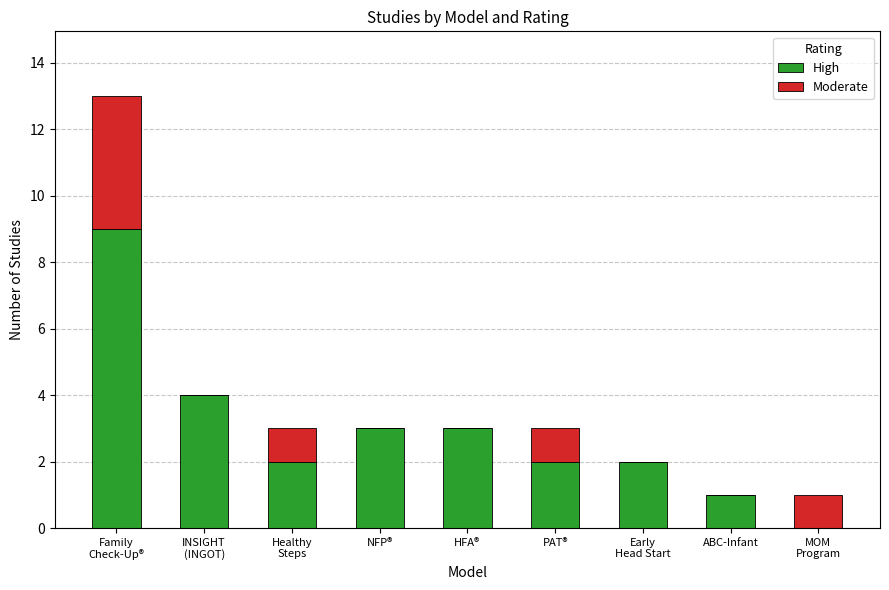

What is the total value across all series at MOM
Program?

1